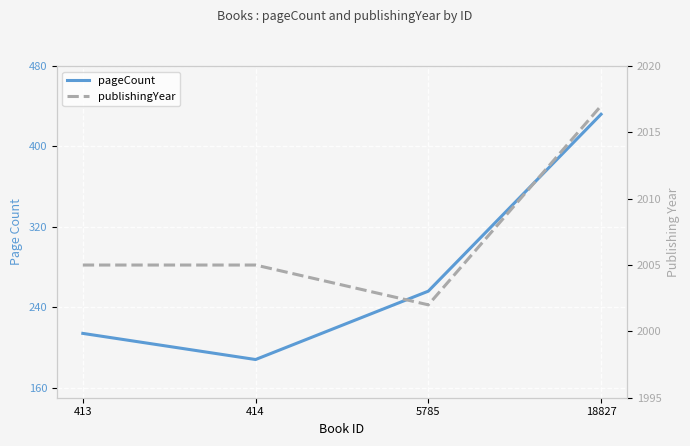

At which label does pageCount first exceed 256?

18827